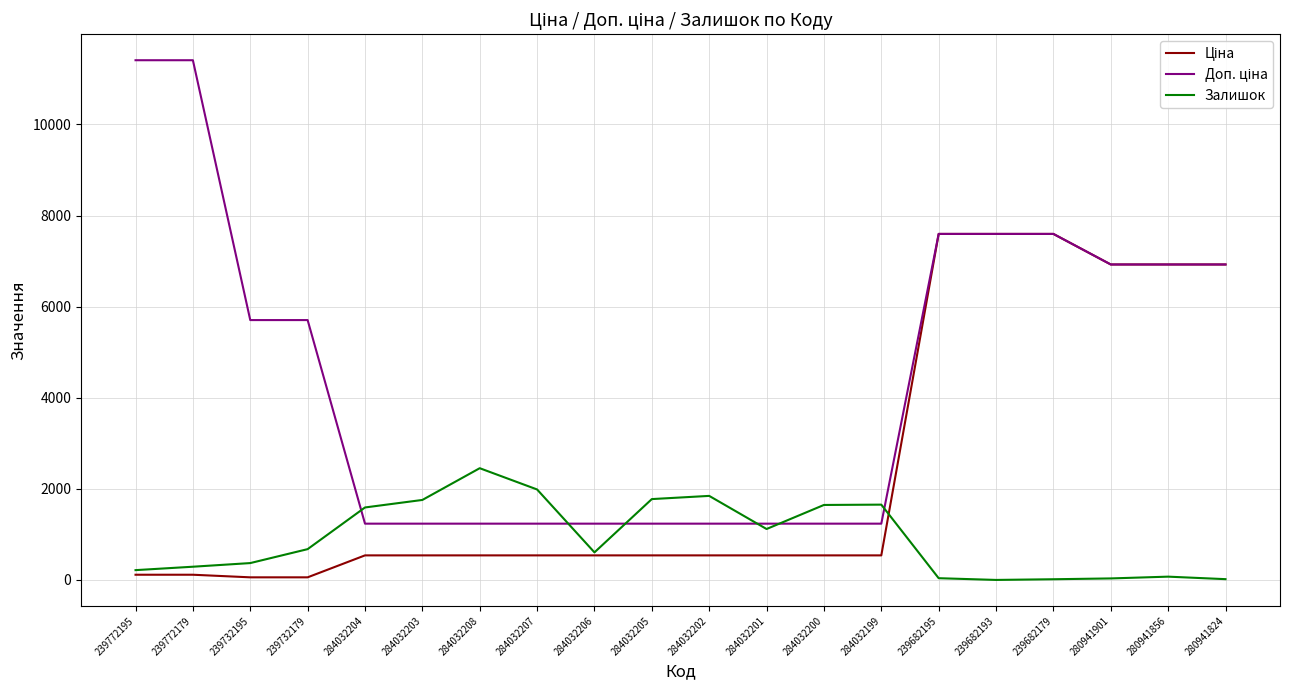

The Залишок series shows 1118.0 at 284032201. True or false?

True